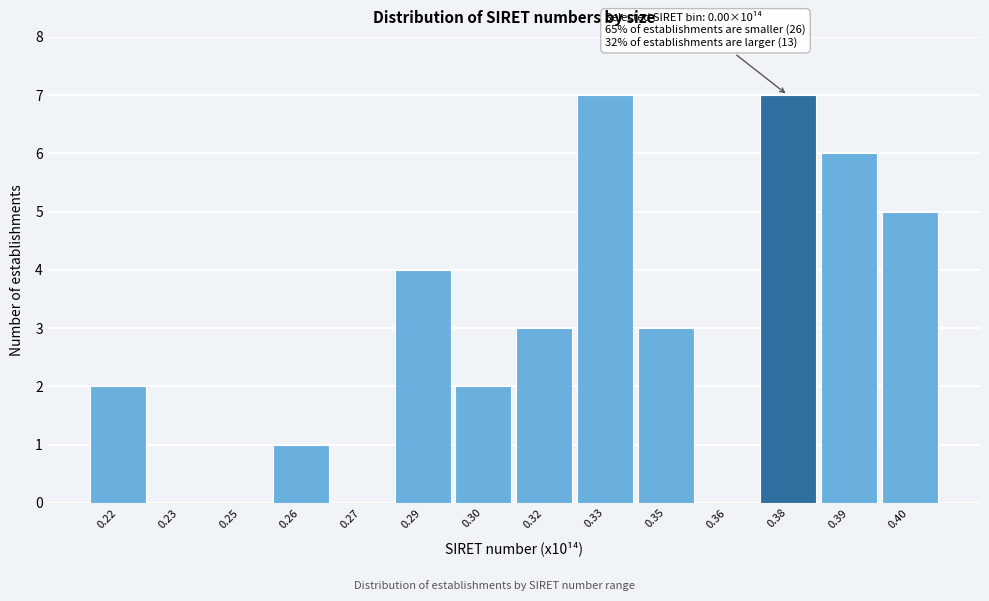

Reading left to right, what are all the values shown in this chart?

0.22=2	0.23=0	0.25=0	0.26=1	0.27=0	0.29=4	0.30=2	0.32=3	0.33=7	0.35=3	0.36=0	0.38=7	0.39=6	0.40=5